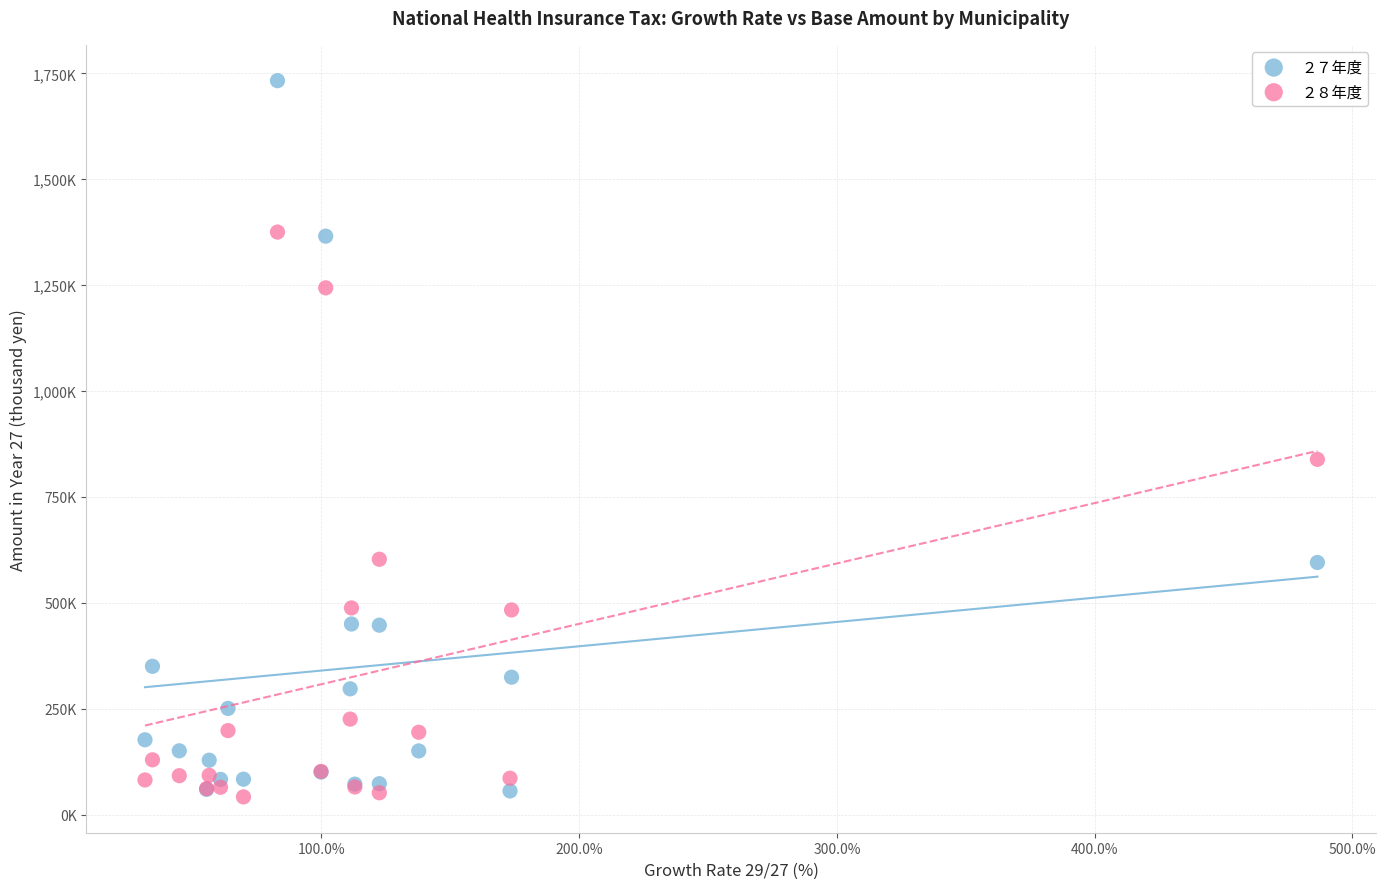

Which series has the largest Y range (max minus min)?

２７年度